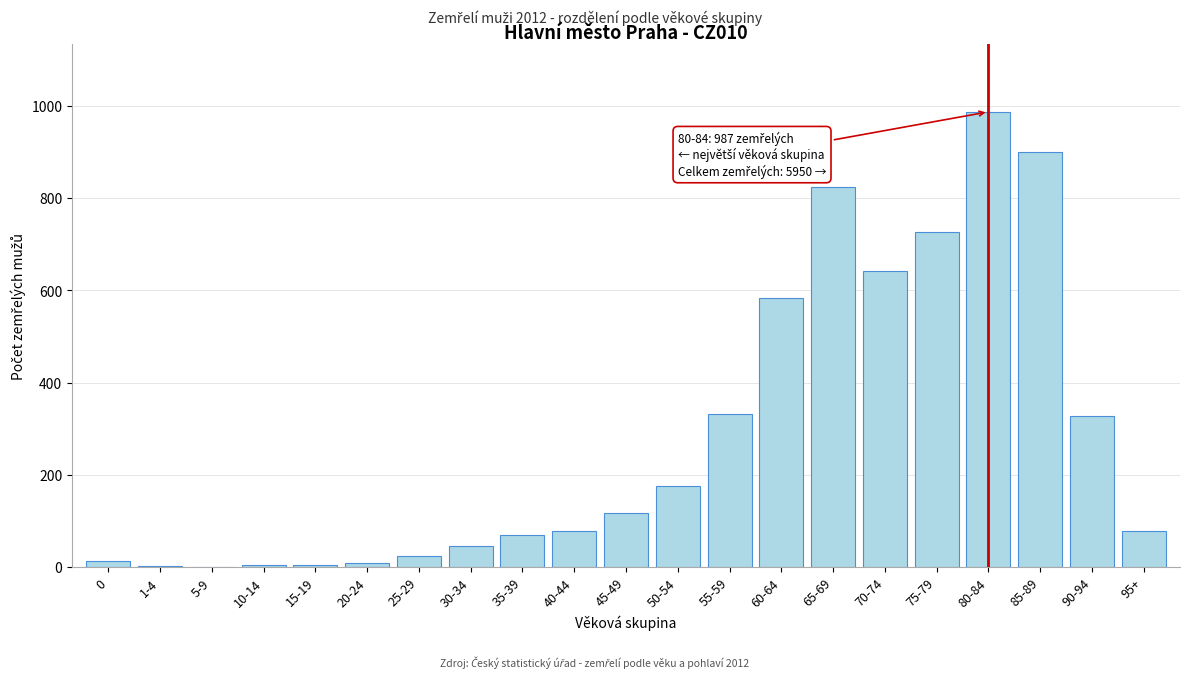

Is it true that the value at 90-94 is 435?

False